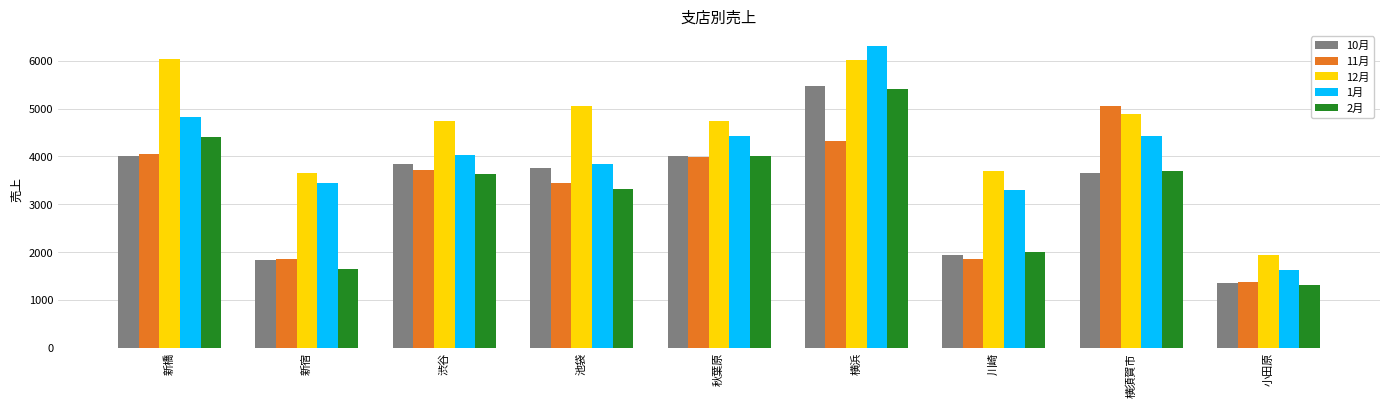

At which category is the sum across all series the highest?

横浜